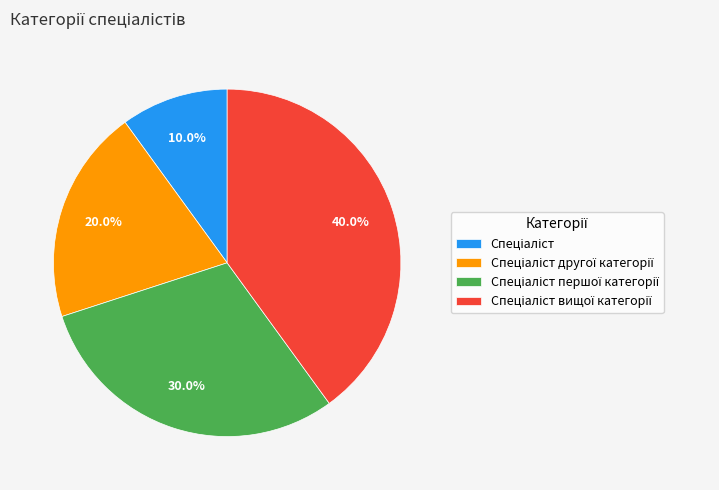

Does any single category account for the majority?

No